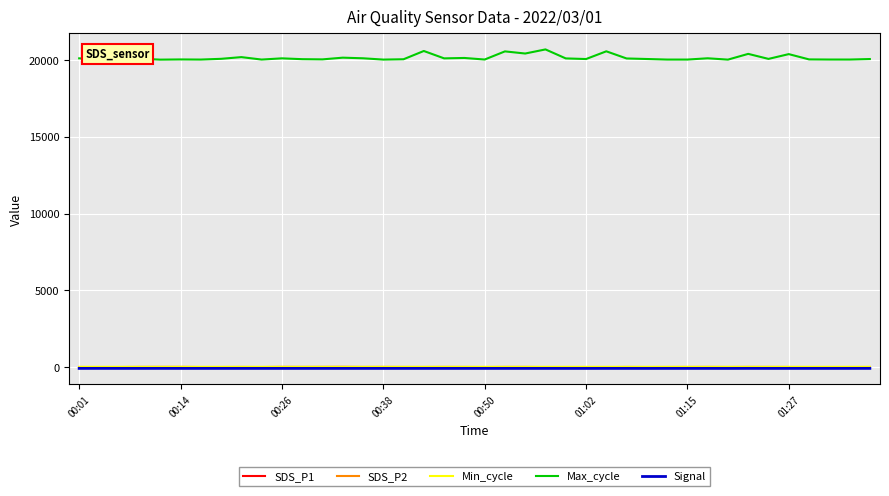

True or false: Max_cycle and SDS_P2 cross at least once.

False